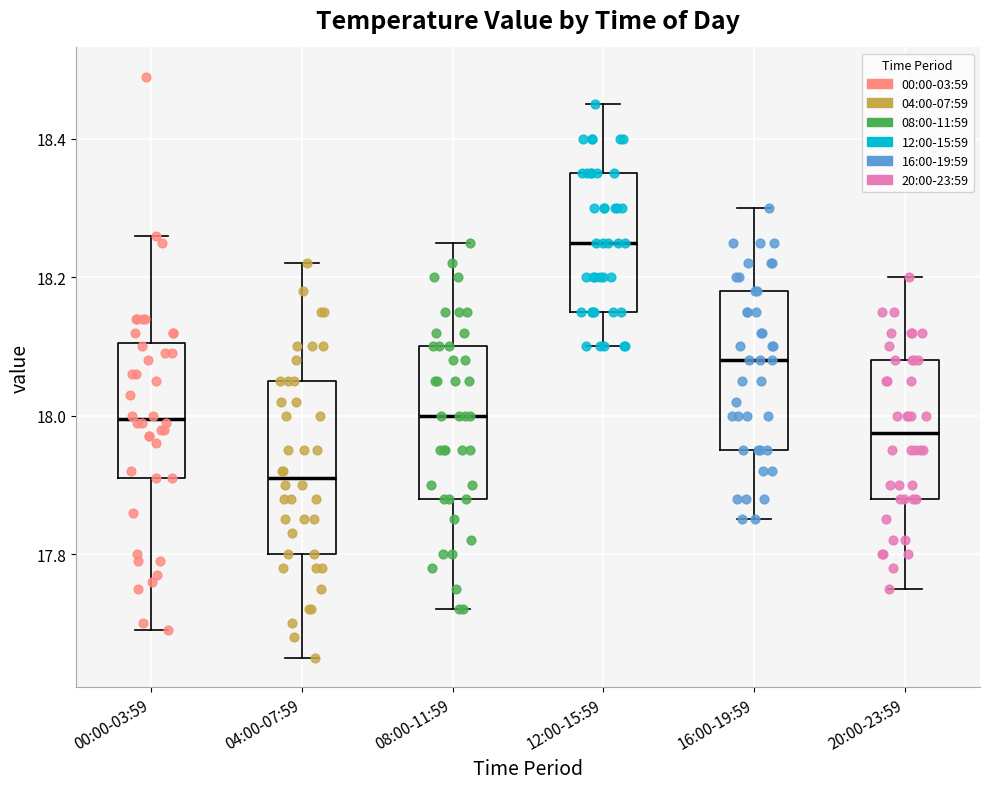

Which box has the highest median line?

12:00-15:59